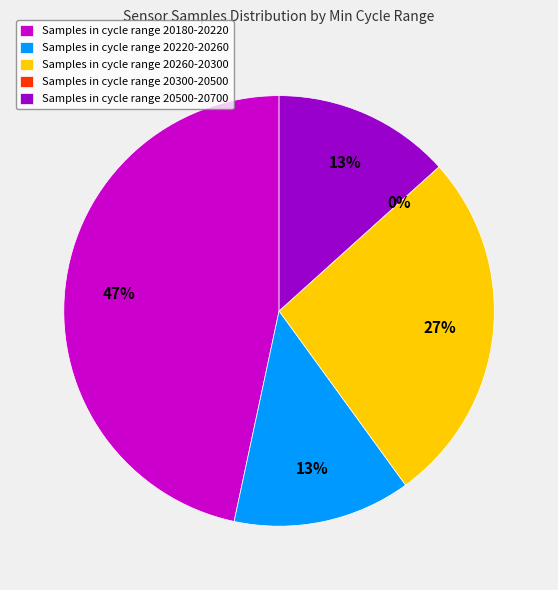

The 28 slice represents 15% of the pie. True or false?

False